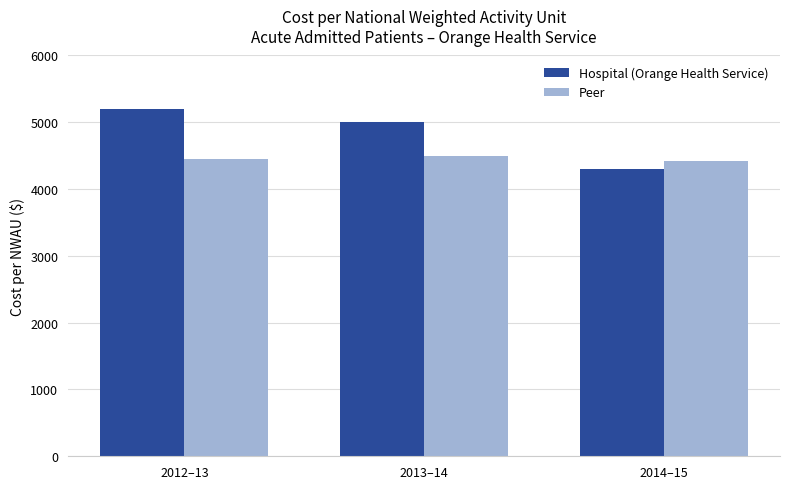

What is the sum of all Peer values?

13360